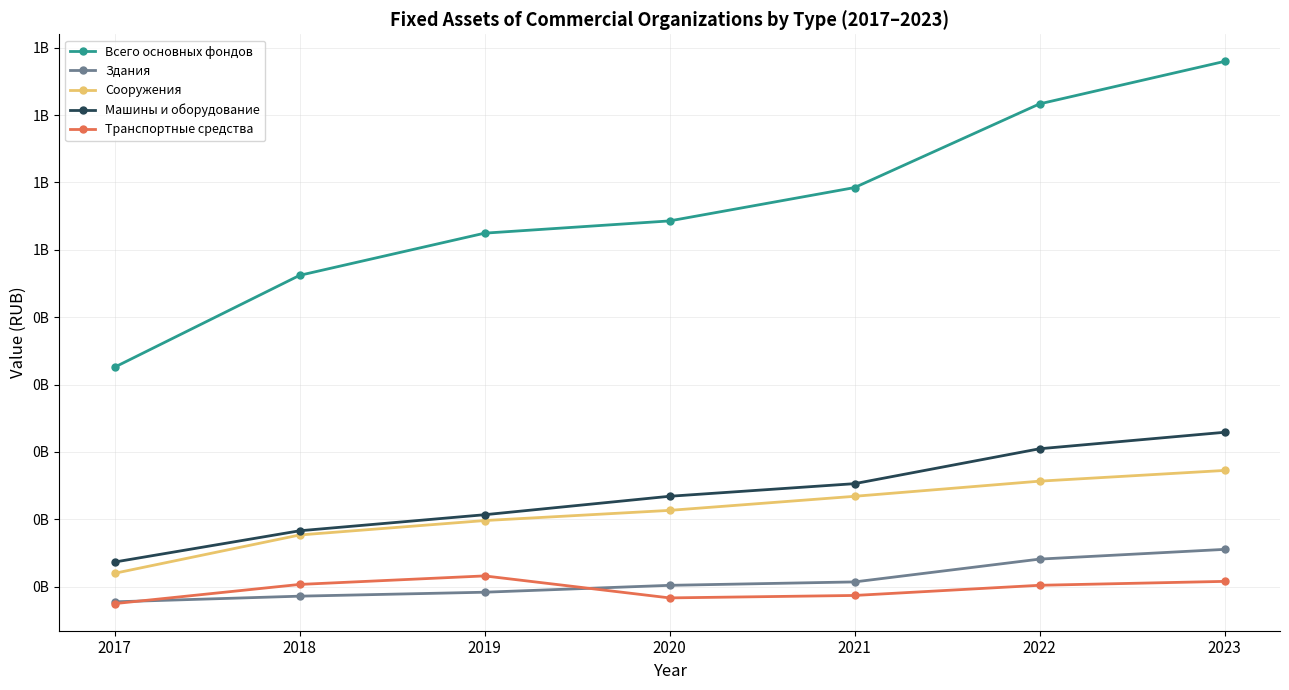

Reading left to right, list all the values displayed in this chart.

Всего основных фондов: 425822358	562091111	624673520	642858263	692306562	816479759	879535154
Здания: 77647552	86058674	91931048	102136557	107208337	141042979	155494062
Сооружения: 120010541	176844006	198247655	213352781	234230441	256704251	272600919
Машины и оборудование: 136706137	183087527	206896273	234278476	252993375	304773126	329226295
Транспортные средства: 75016622	103472694	116124462	83490830	87117067	102205214	108003699